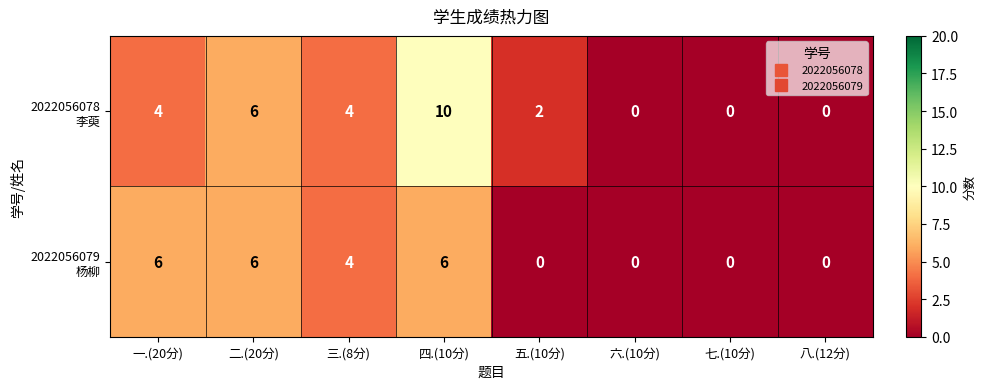

At which category is the sum across all series the highest?

四.(10分)